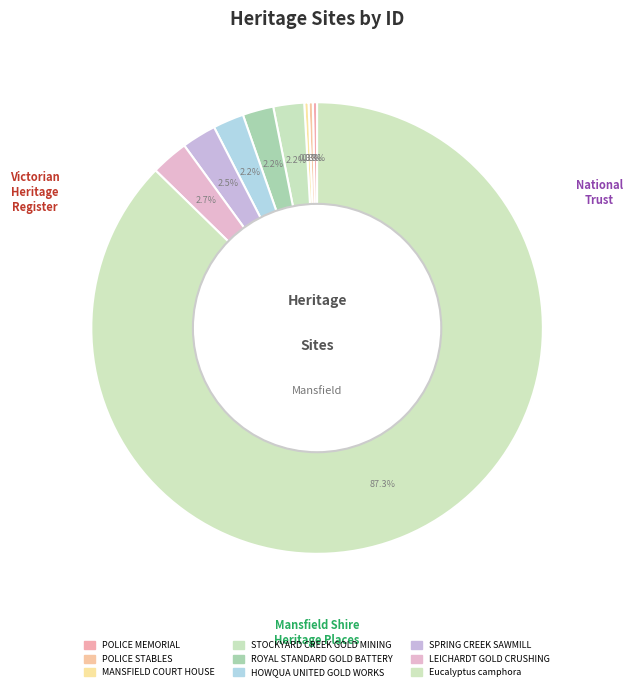

Is there any slice that represents more than half of the pie?

Yes